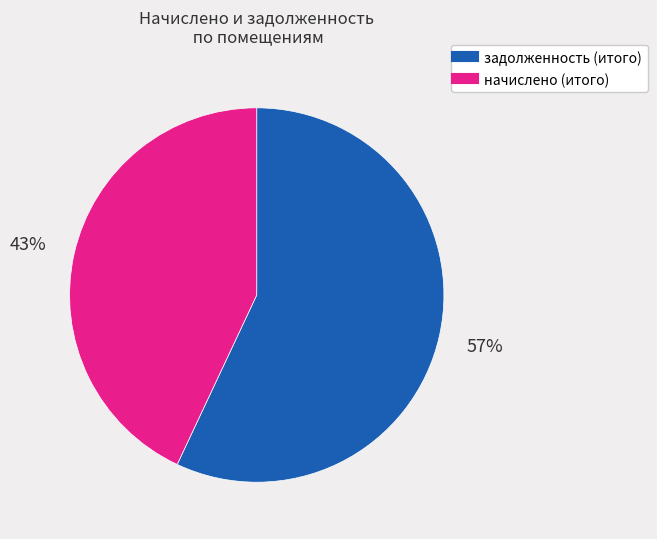

Does any single category account for the majority?

Yes